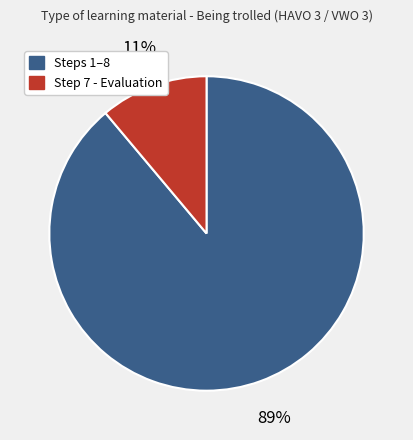

How many segments does this pie chart have?

2